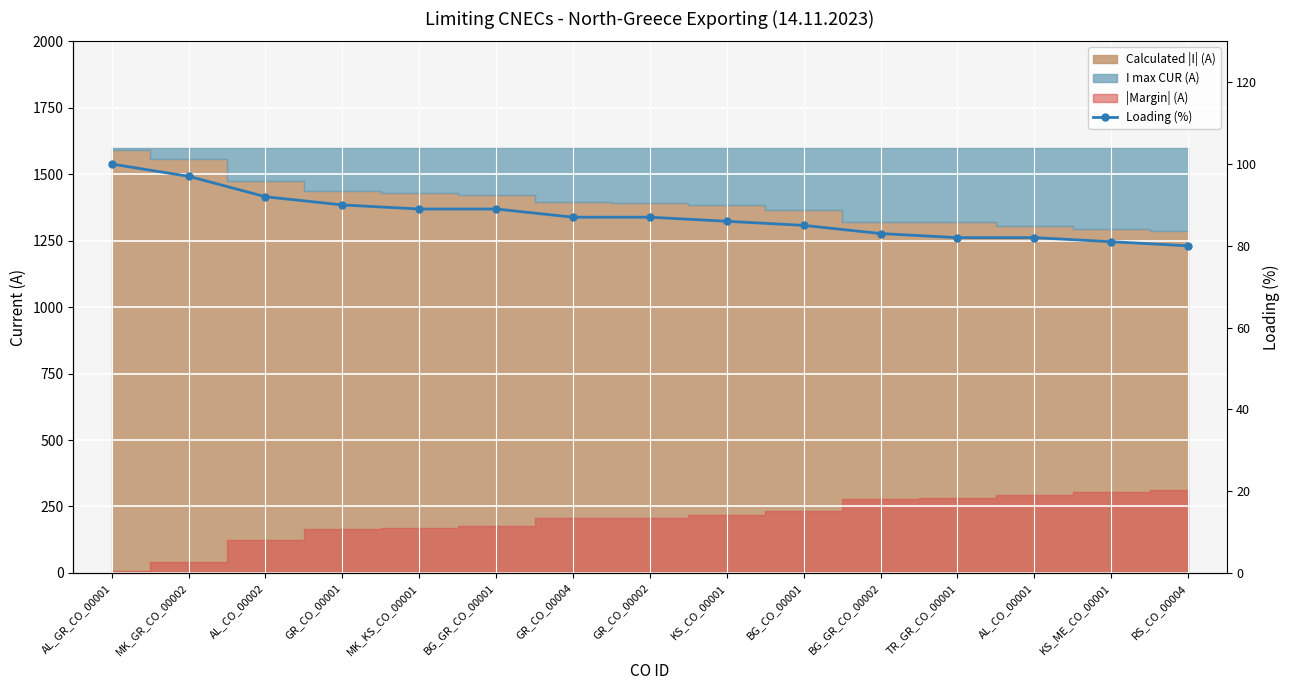

Which category has the lowest value across all series?

RS_CO_00004